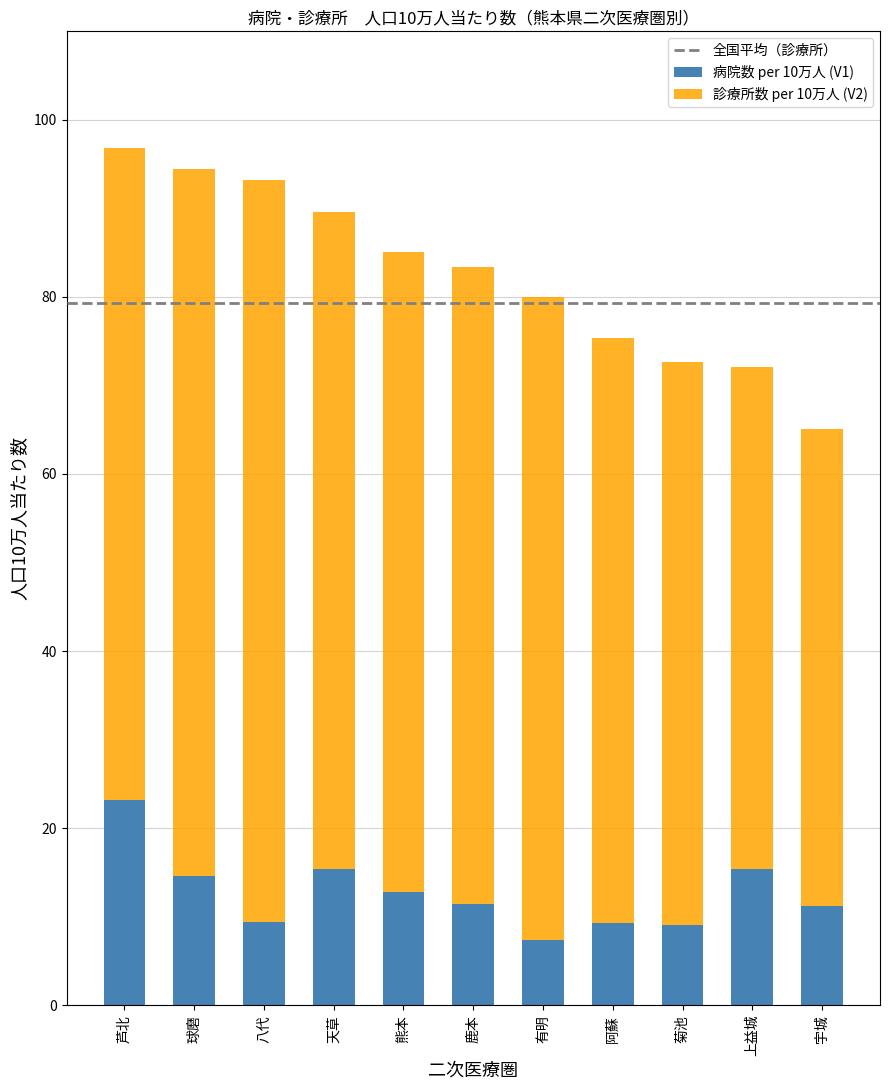

List the series in order of their peak value, lowest first.

病院数 per 10万人 (V1), 診療所数 per 10万人 (V2)